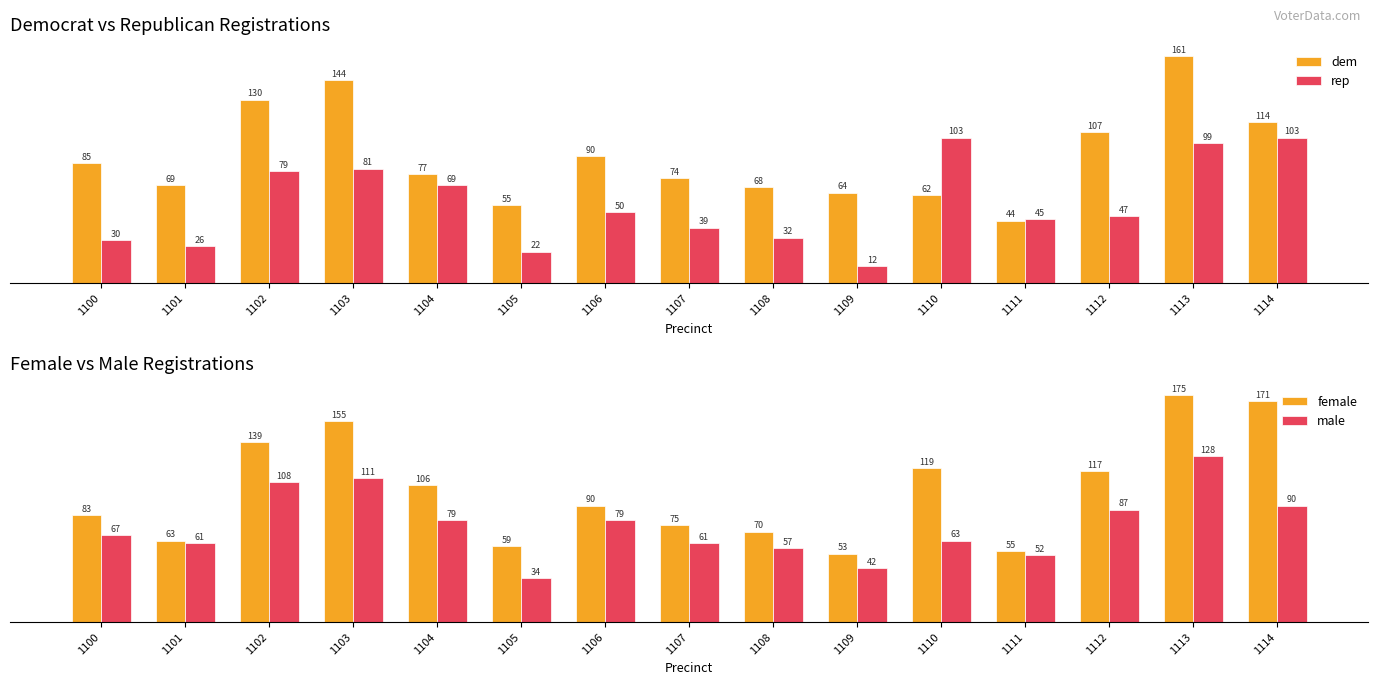

The rep series shows 50 at 1106. True or false?

True